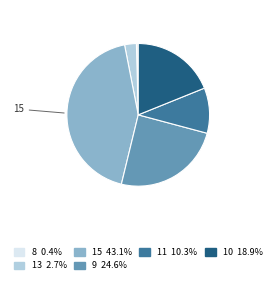

Does any single category account for the majority?

No